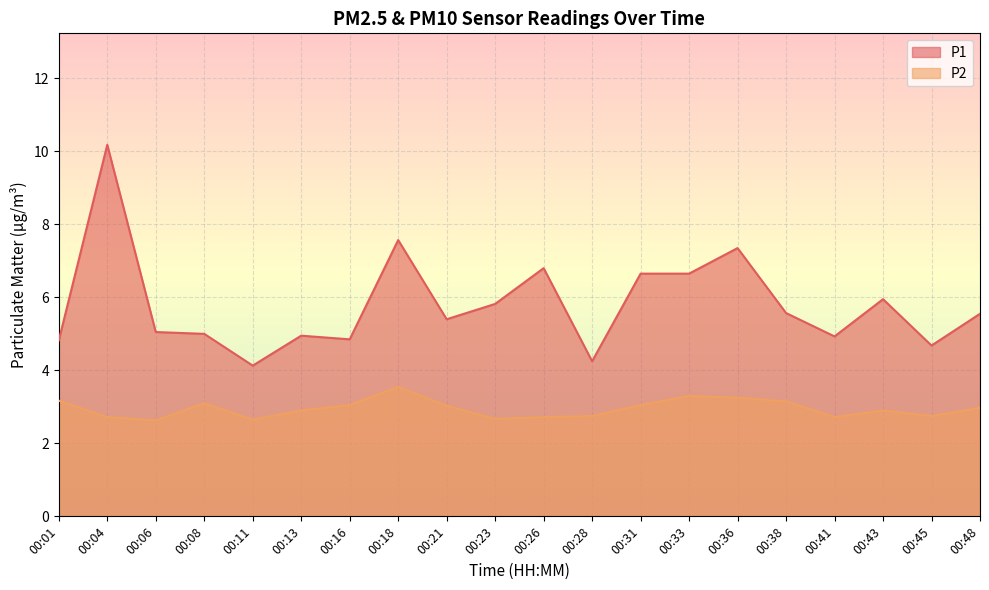

Rank the categories by P2 value from lowest to highest.

00:06, 00:11, 00:23, 00:04, 00:26, 00:41, 00:28, 00:45, 00:13, 00:43, 00:48, 00:21, 00:16, 00:31, 00:08, 00:38, 00:01, 00:36, 00:33, 00:18